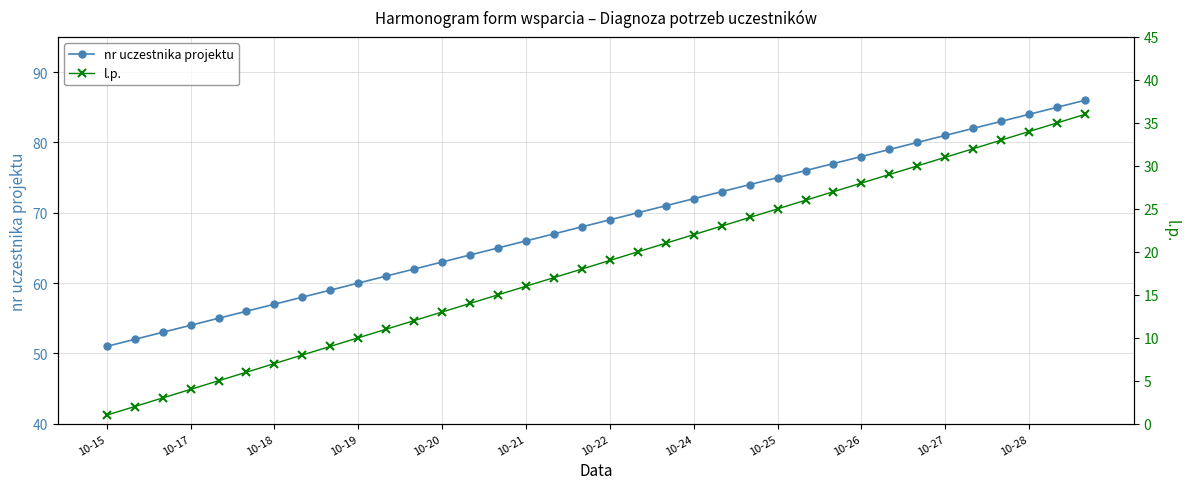

What is the difference between the l.p. values at 10-21 and 17?

12